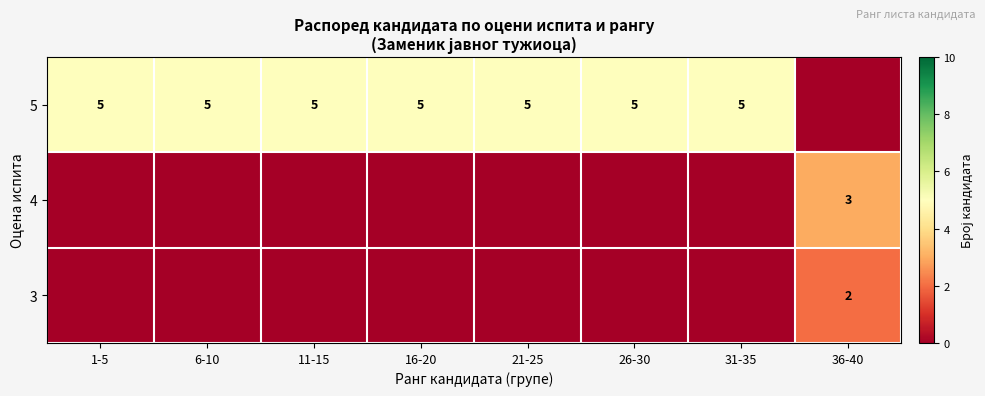

The value of 5 at 21-25 is 5. True or false?

True